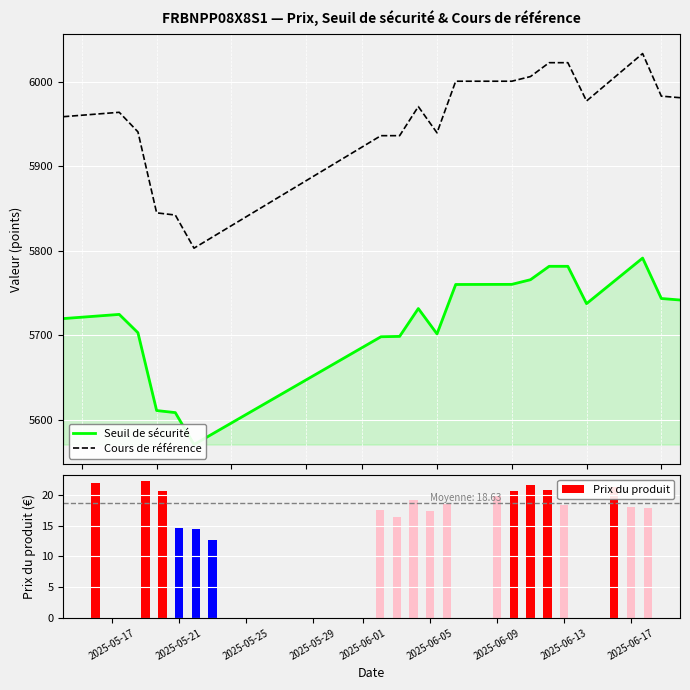

Which series has the largest total across all categories?

Cours de référence